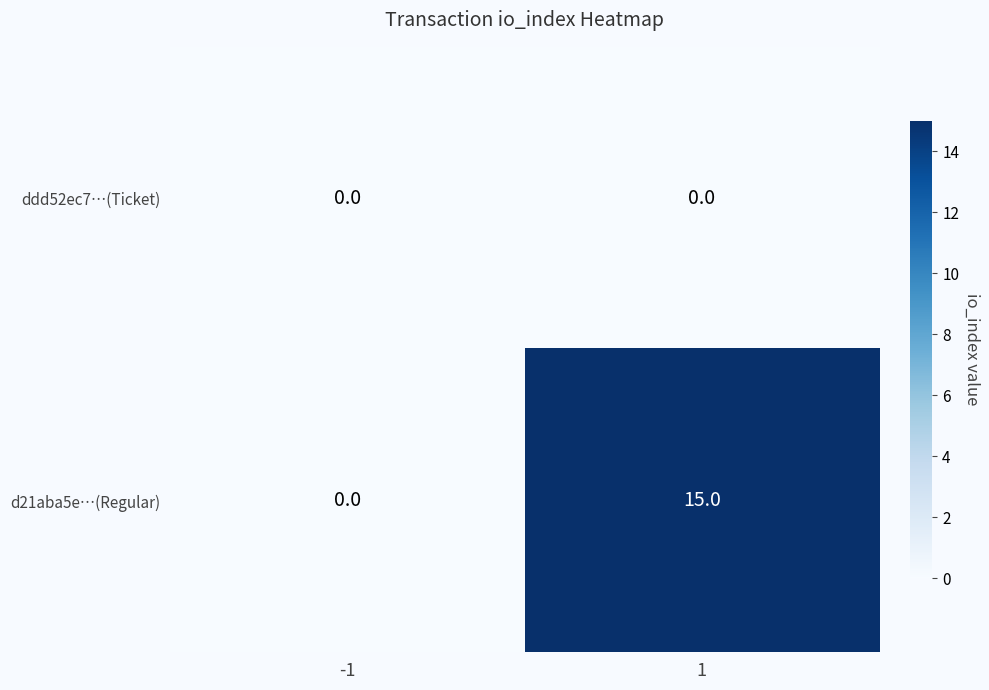

Between -1 and 1, which series saw the biggest shift?

d21aba5e…(Regular)